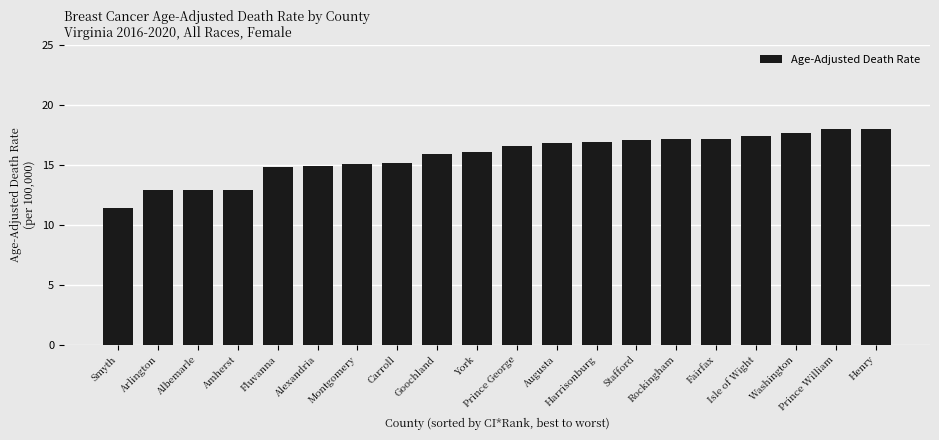

What is the sum of all values?

315.0